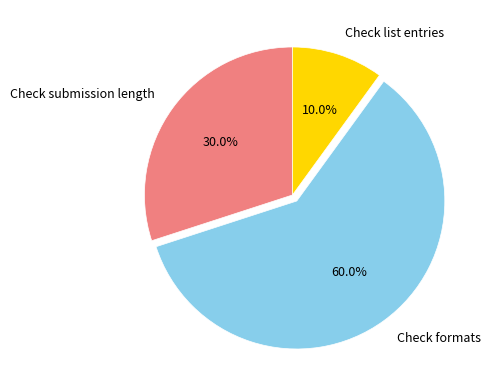

Which slice is the largest?

Check formats